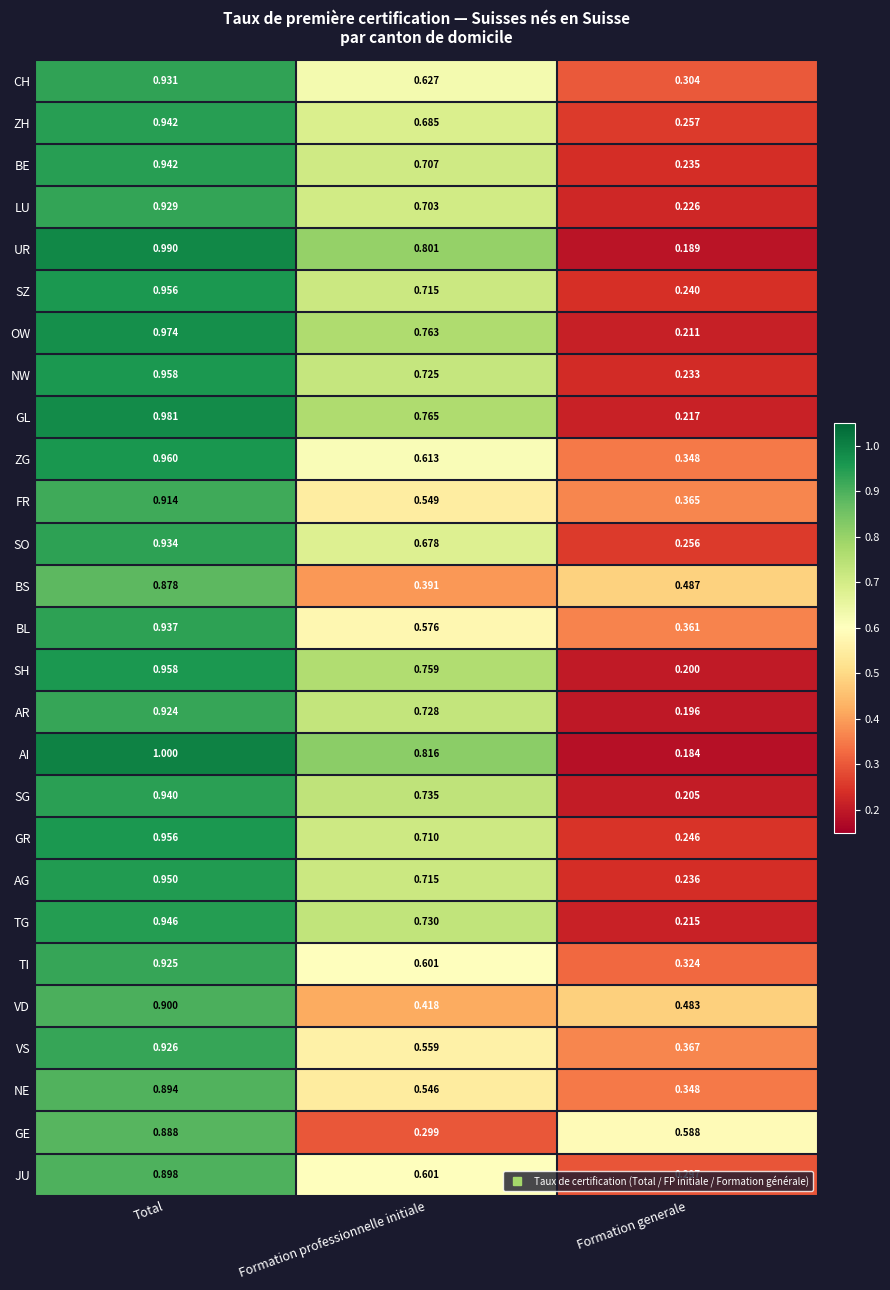

Which series has the largest range (max minus min)?

AI